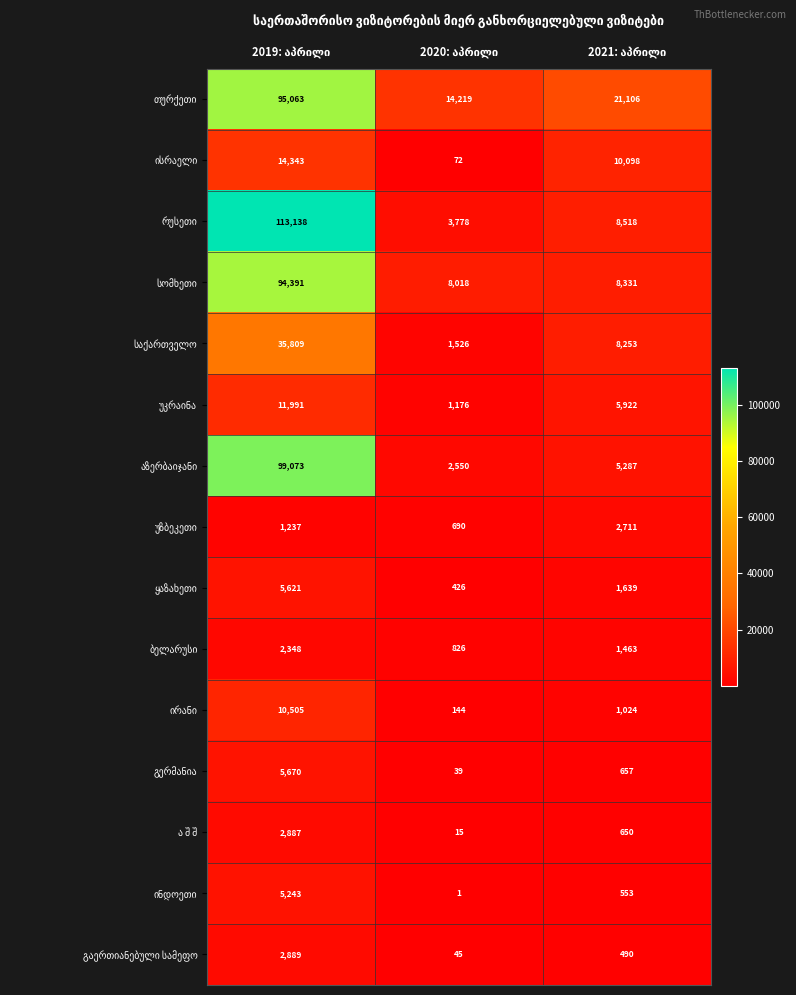

What is the greatest value displayed?

113138